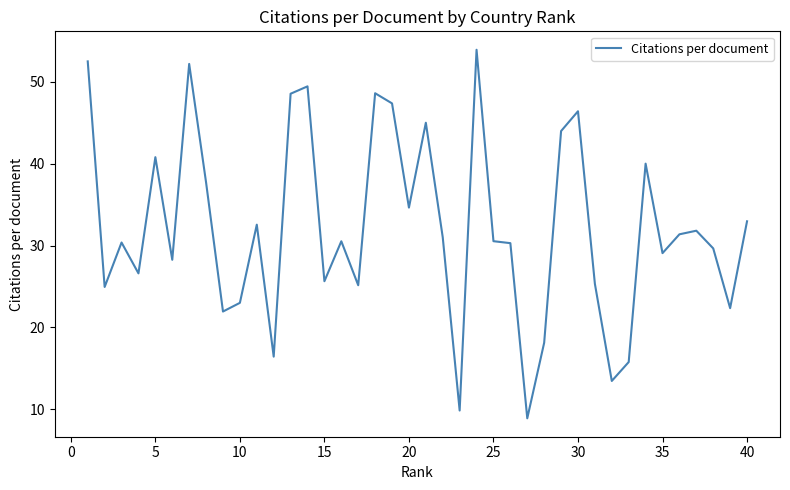

What is the difference between the maximum and minimum values?

45.0